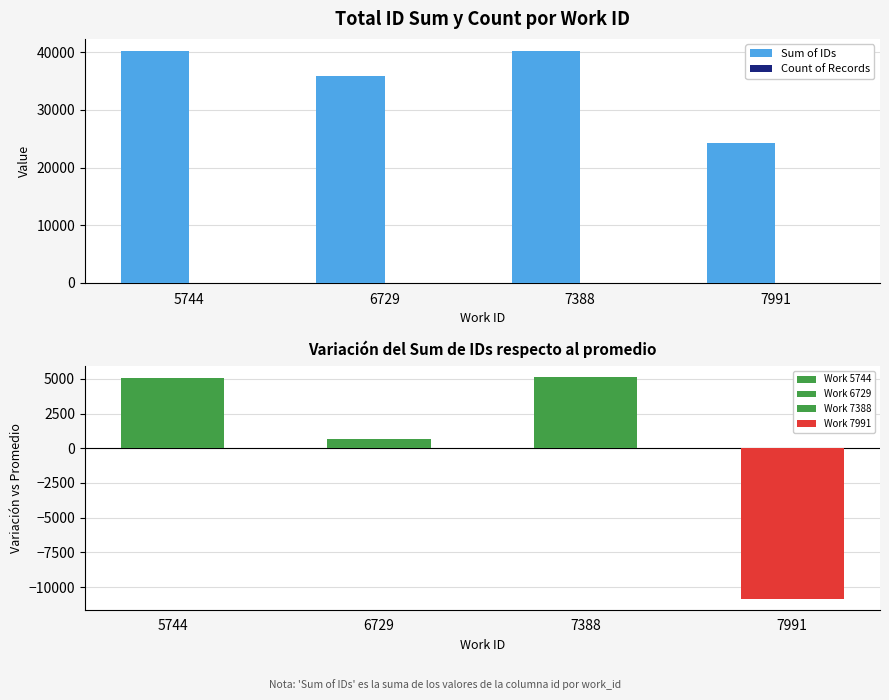

The value of Count of Records at 7991 is 1. True or false?

True